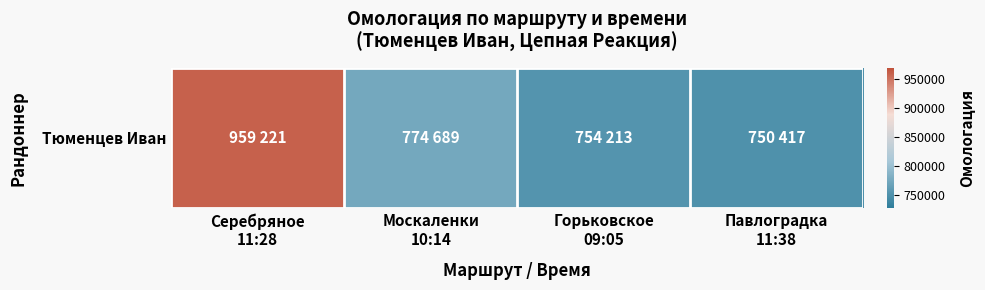

Reading right to left, list all the values displayed in this chart.

Павлоградка
11:38=750417	Горьковское
09:05=754213	Москаленки
10:14=774689	Серебряное
11:28=959221